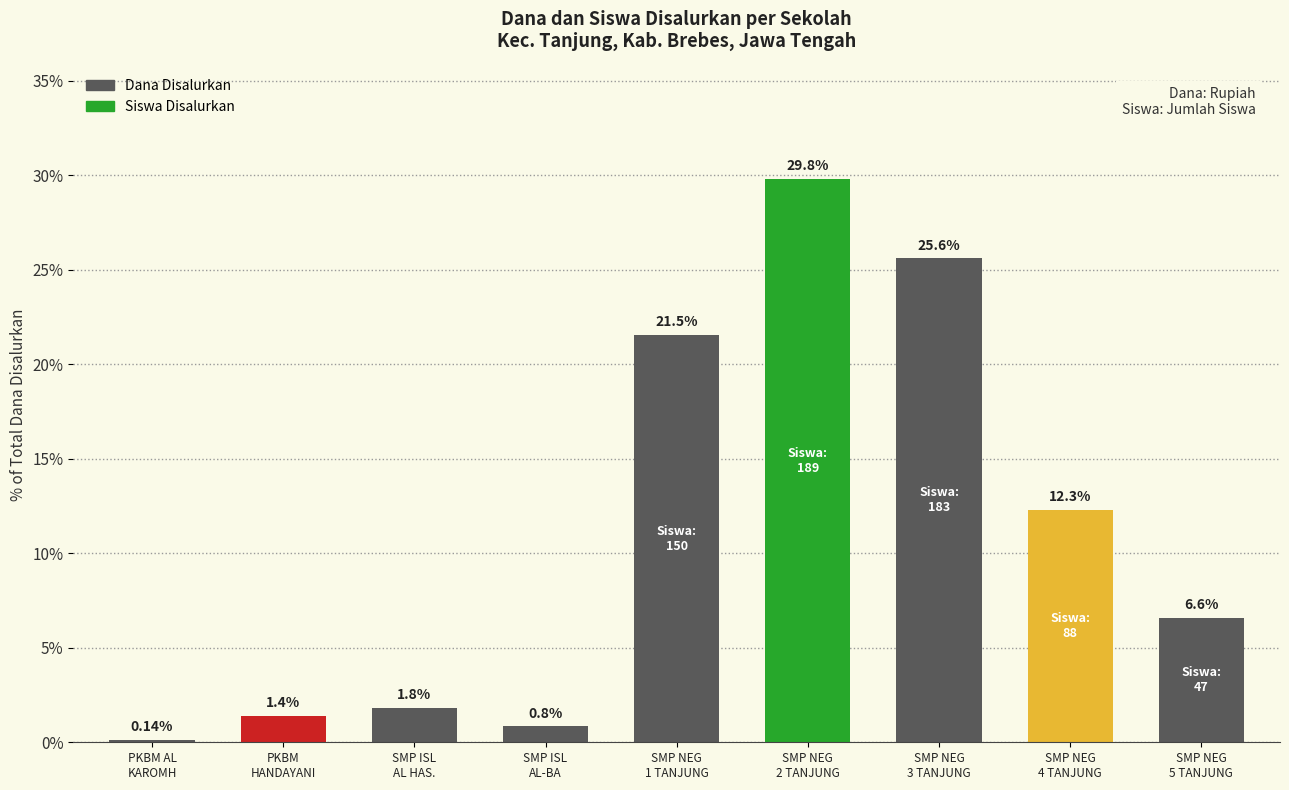

What is the change in value from PKBM
HANDAYANI to SMP ISL
AL HAS.?

+0.4